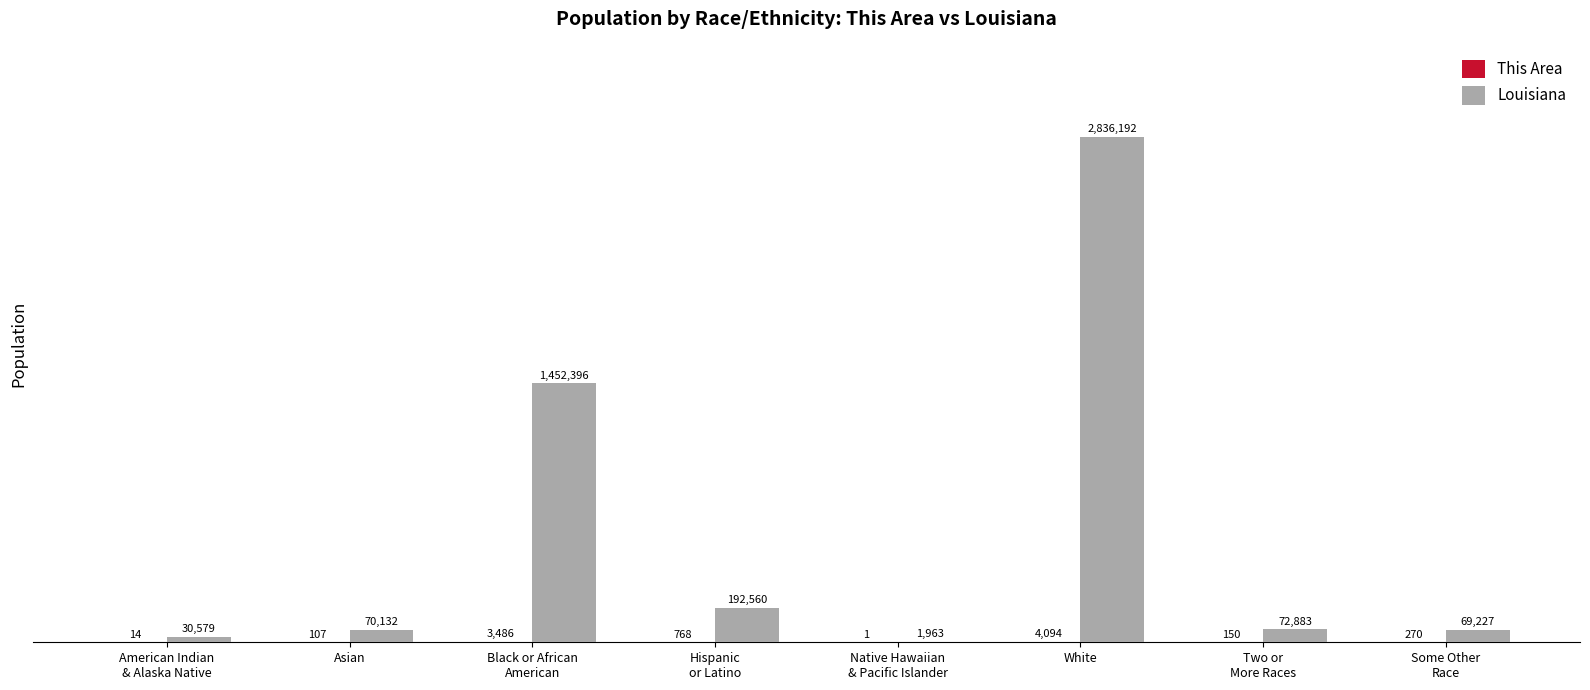

Which series has the largest total across all categories?

Louisiana